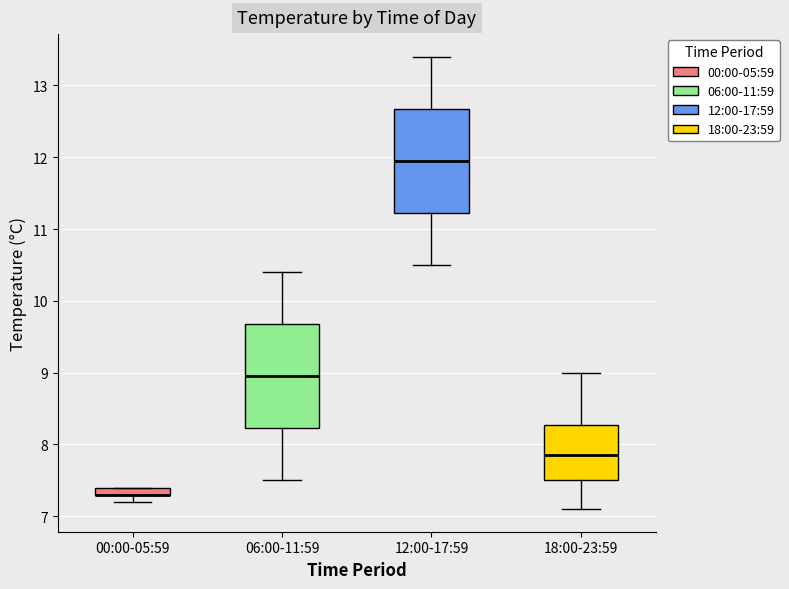

Where is the lower edge of the box for 00:00-05:59 on the y-axis? The values are not printed on the chart, so give them approximately, as read against the axis.

7.3